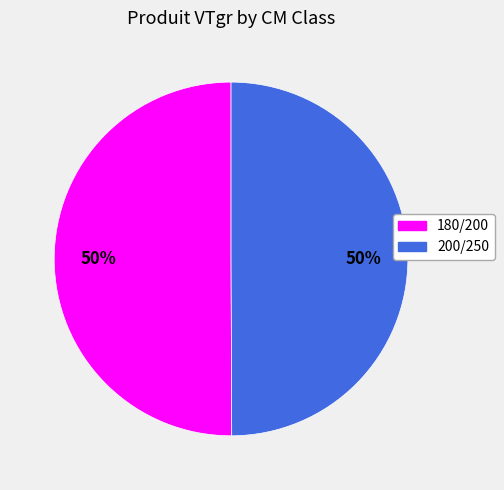

Combined, do 200/250 and 180/200 account for over 50%?

Yes